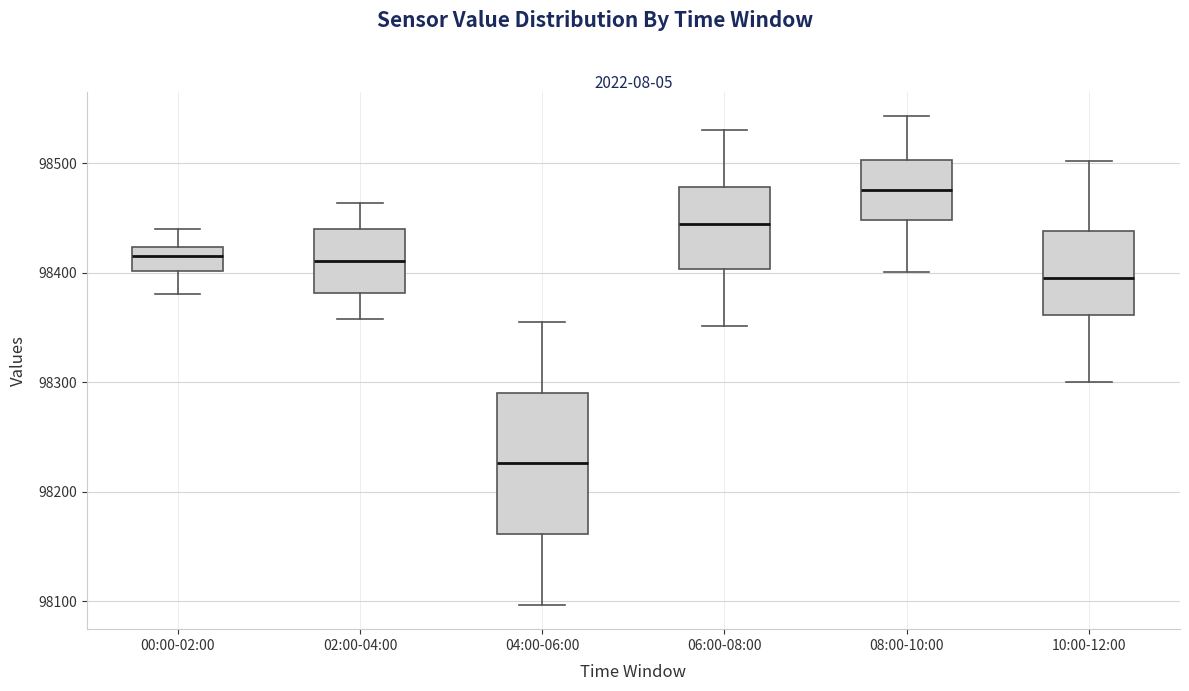

Where does the median line of the box for 10:00-12:00 sit on the y-axis? The values are not printed on the chart, so give them approximately, as read against the axis.

98400